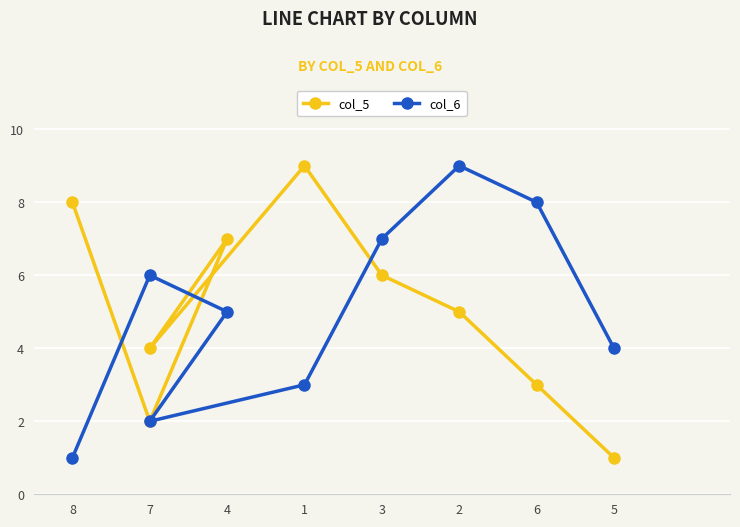

Is it true that col_6 equals 2 at 1?

False